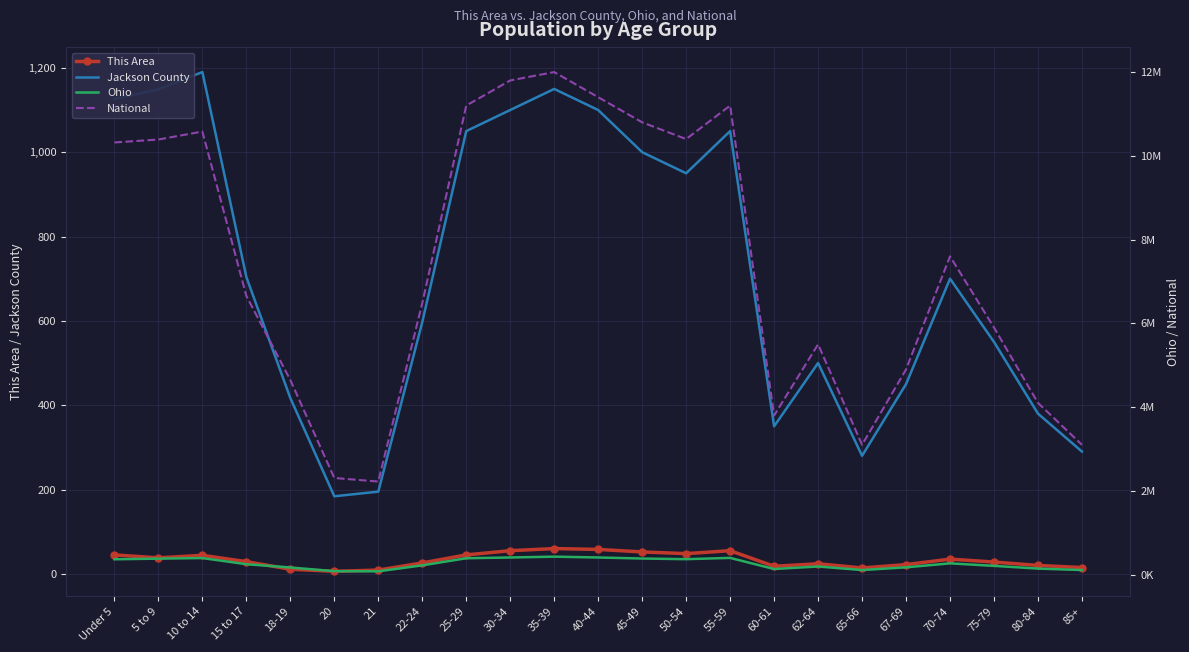

What is the average value of the National series?

7408990